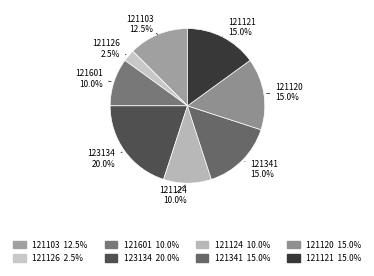

Approximately how many times larger is the value at 121601 compared to 121124?

1.0